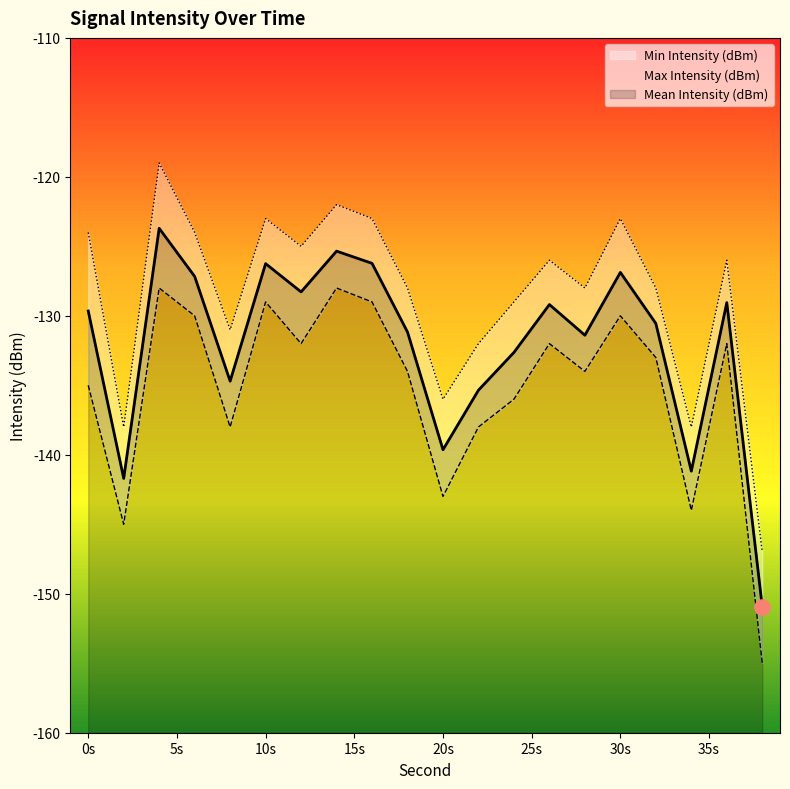

Which series has the largest total across all categories?

Max Intensity (dBm)